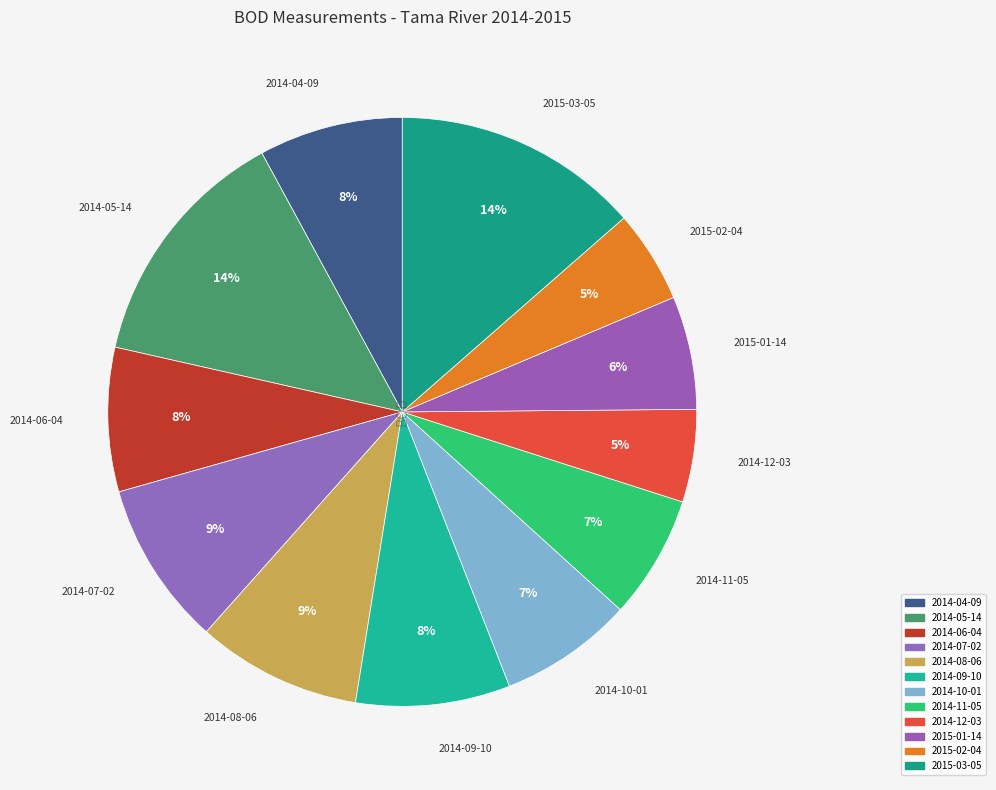

Count the number of slices in the pie.

12